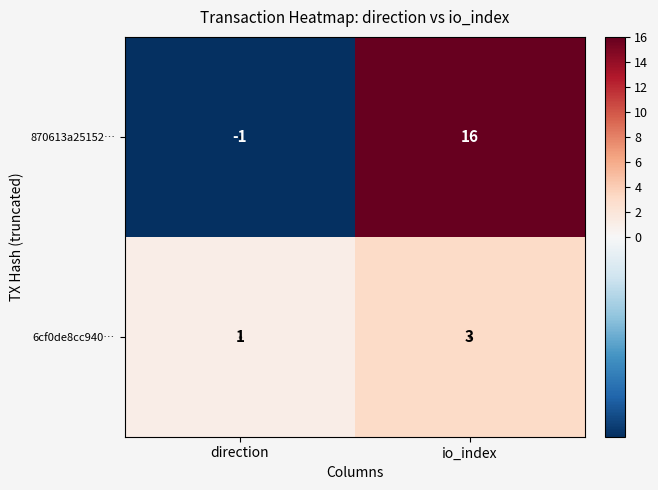

At which label is 870613a25152… closest to 7?

direction